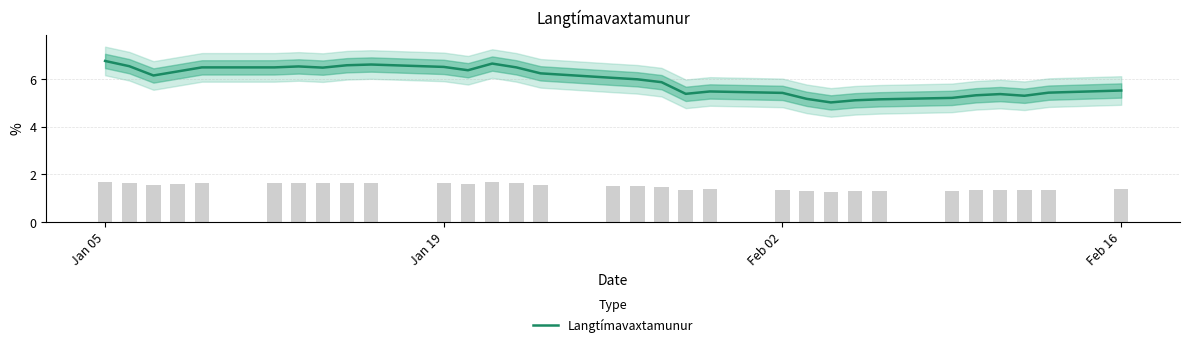

How many bars are there in total?

31